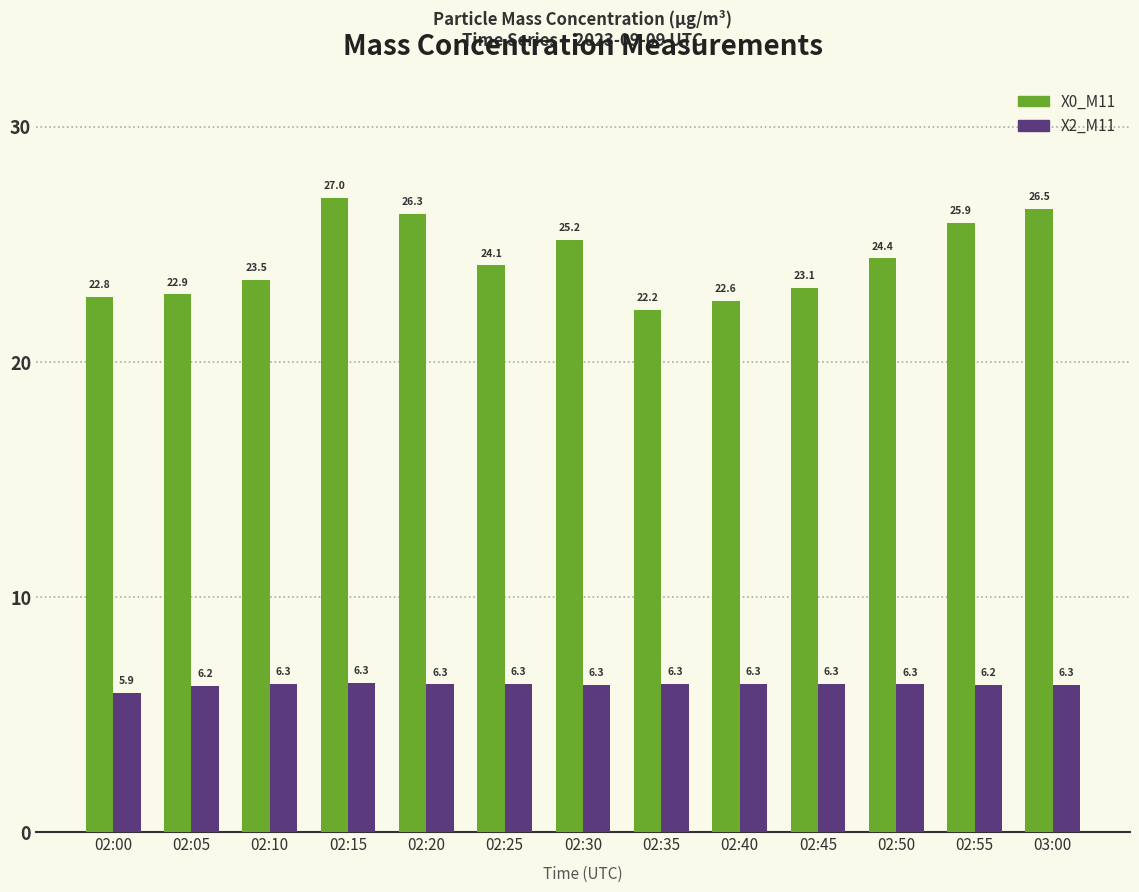

Is it true that X0_M11 equals 25.2 at 02:30?

True